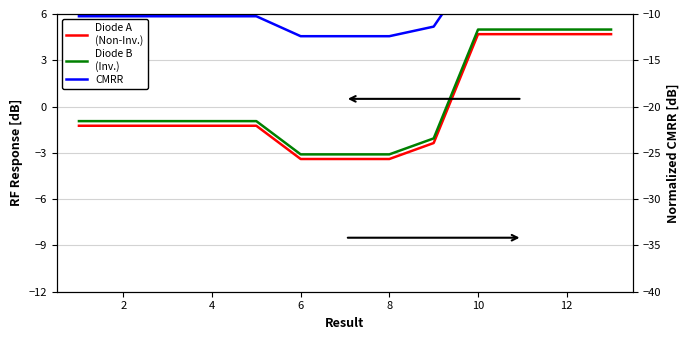

True or false: Diode B
(Inv.) has a value of 1.5 at 10.

False